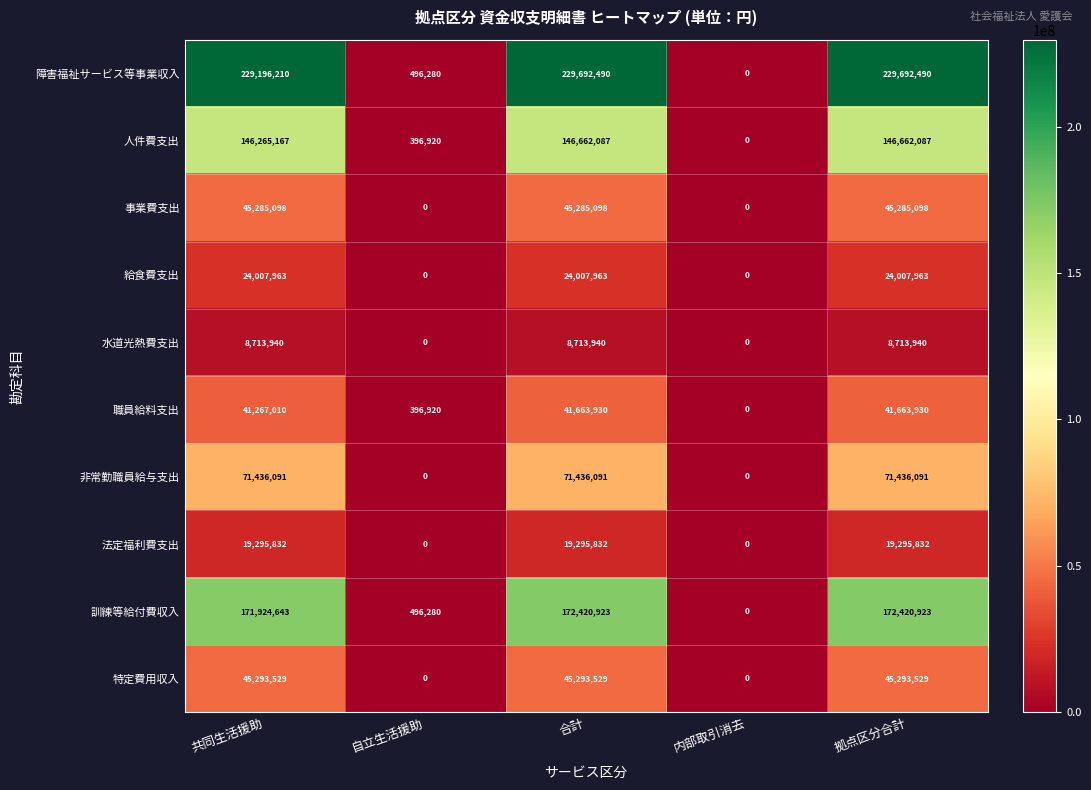

Which category has the lowest value in the 障害福祉サービス等事業収入 series?

内部取引消去